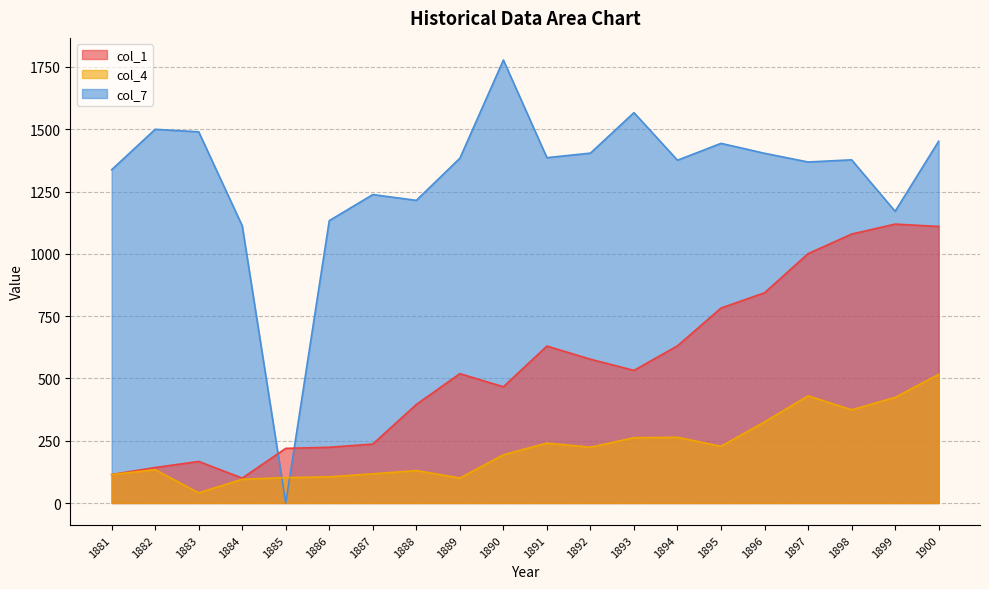

What is the sum of the col_7 values at 1898 and 1888?

2592.1